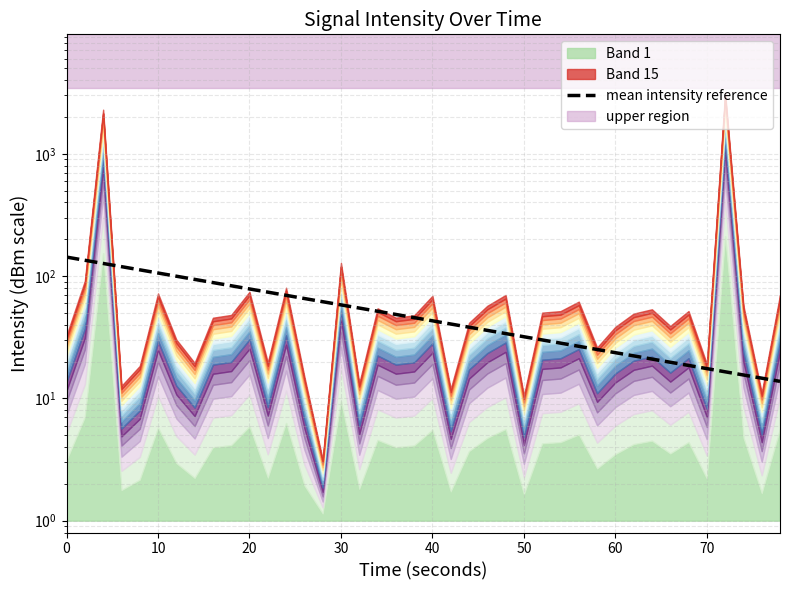

Count the number of values greater than 45.

20